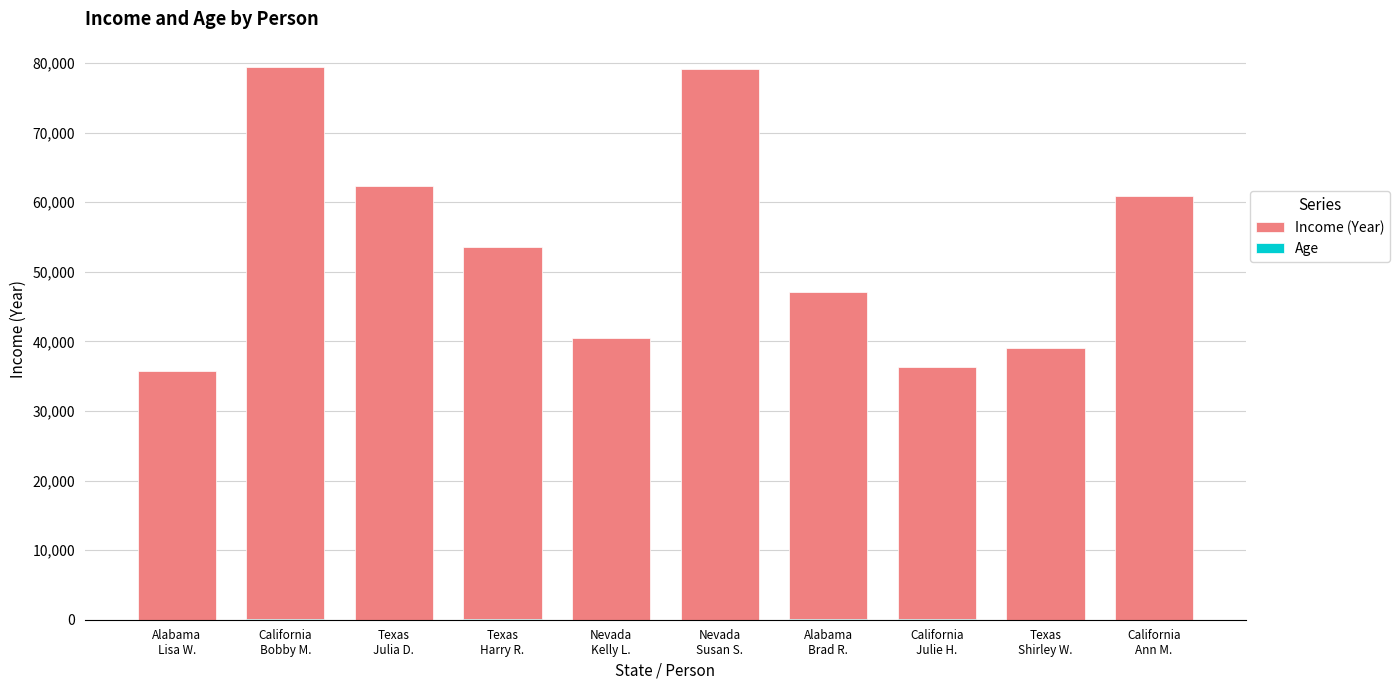

How many bars are there in total?

20